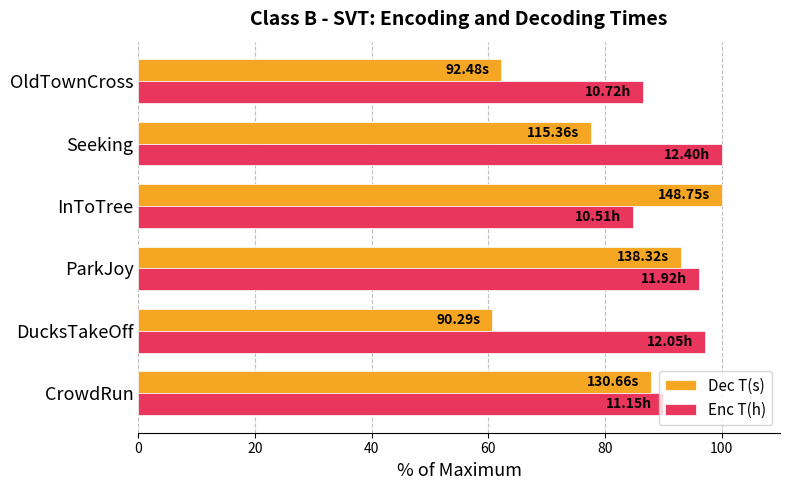

List the series in order of their overall mean, lowest first.

Dec T(s), Enc T(h)